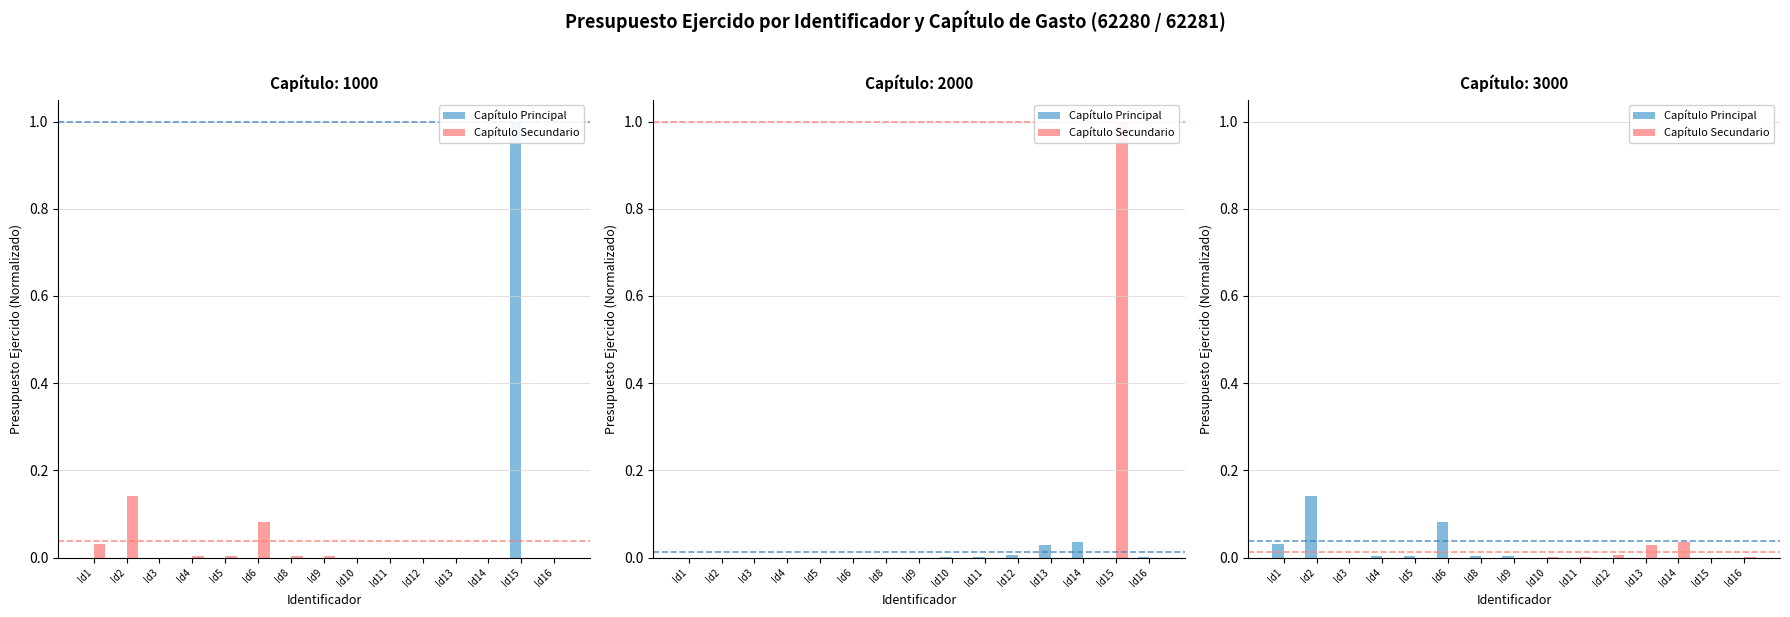

Which series has the largest range (max minus min)?

Capítulo Principal